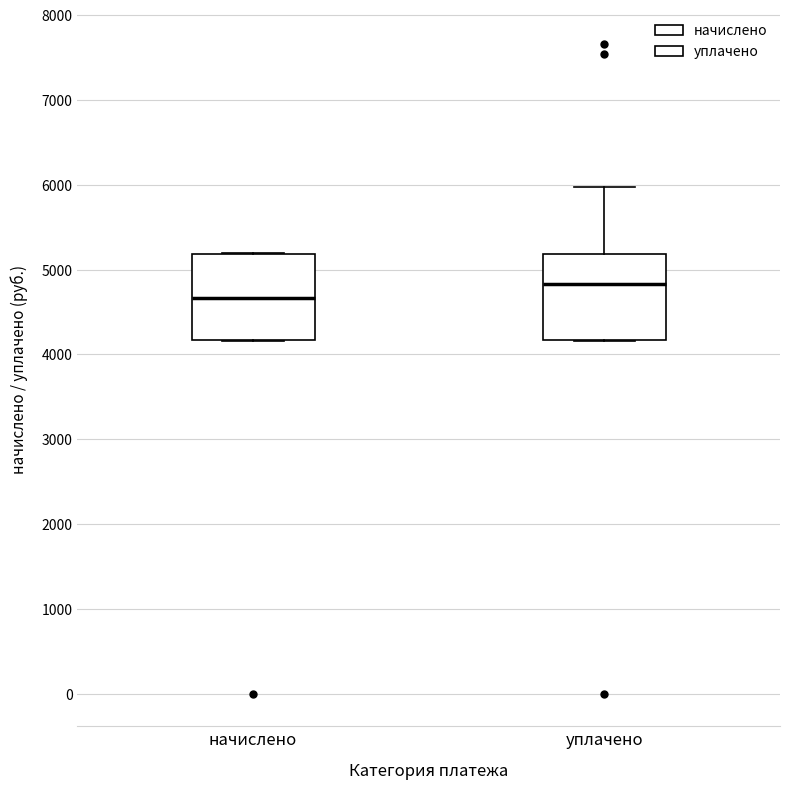

Where does the median line of the box for уплачено sit on the y-axis? The values are not printed on the chart, so give them approximately, as read against the axis.

4800